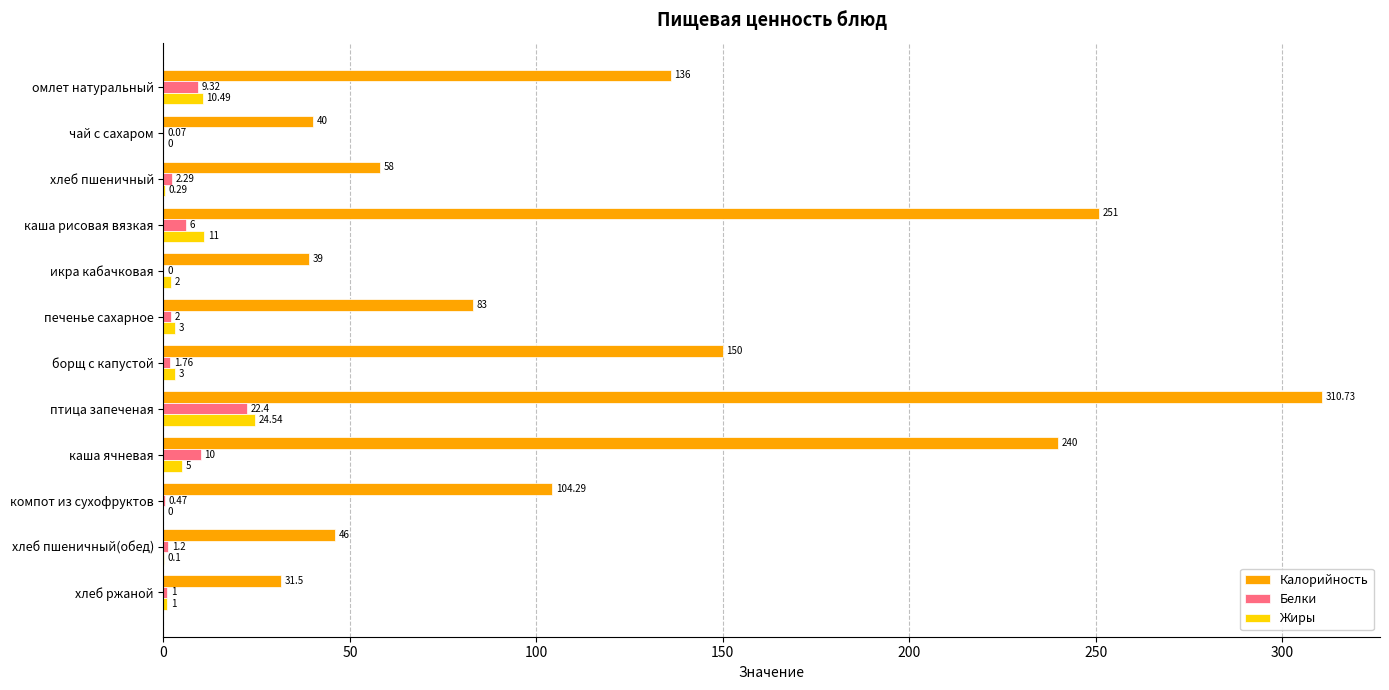

Which category has the highest value in the Белки series?

птица запеченая